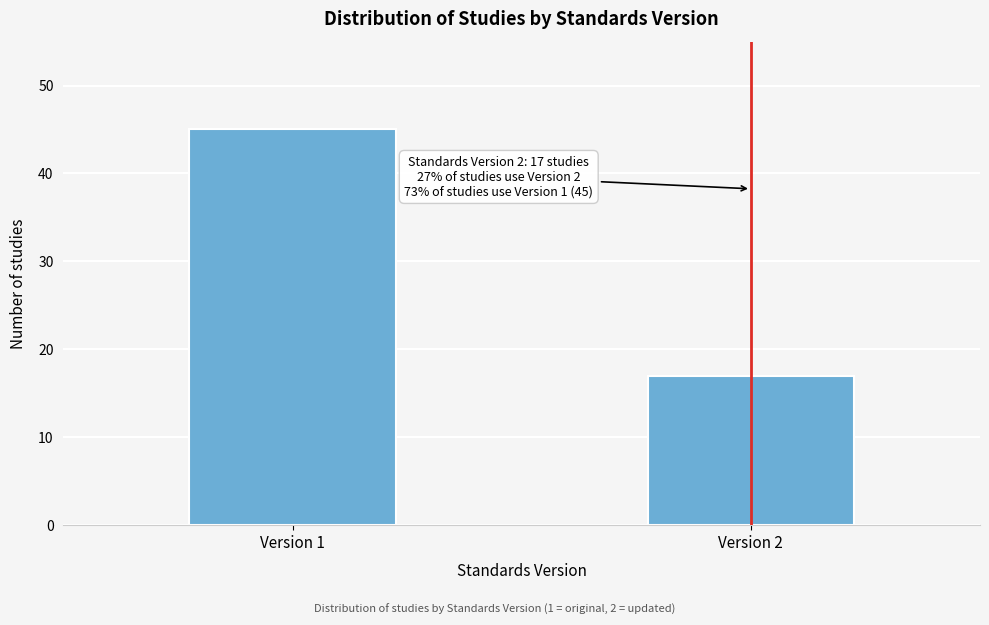

Reading left to right, list all the values displayed in this chart.

45	17